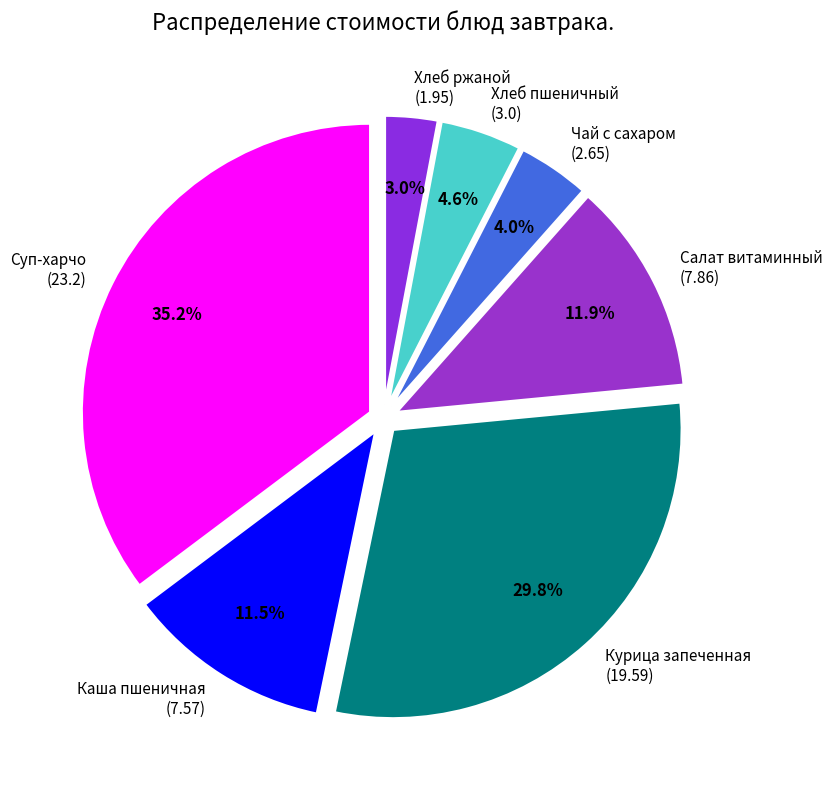

What portion of the pie excludes Хлеб ржаной (1.95)?

97.0%